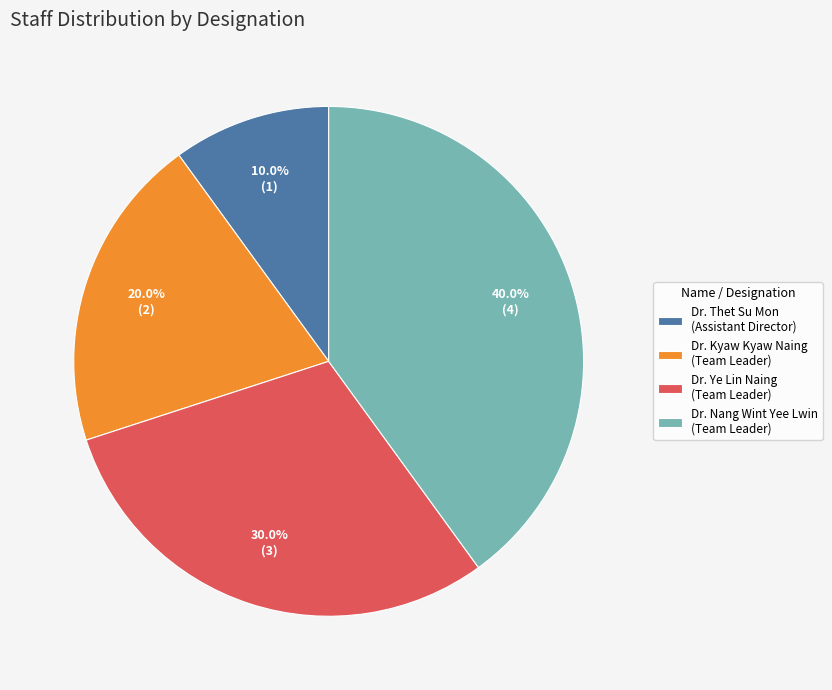

To the nearest percent, what percentage of the pie is Dr. Nang Wint Yee Lwin?

40%